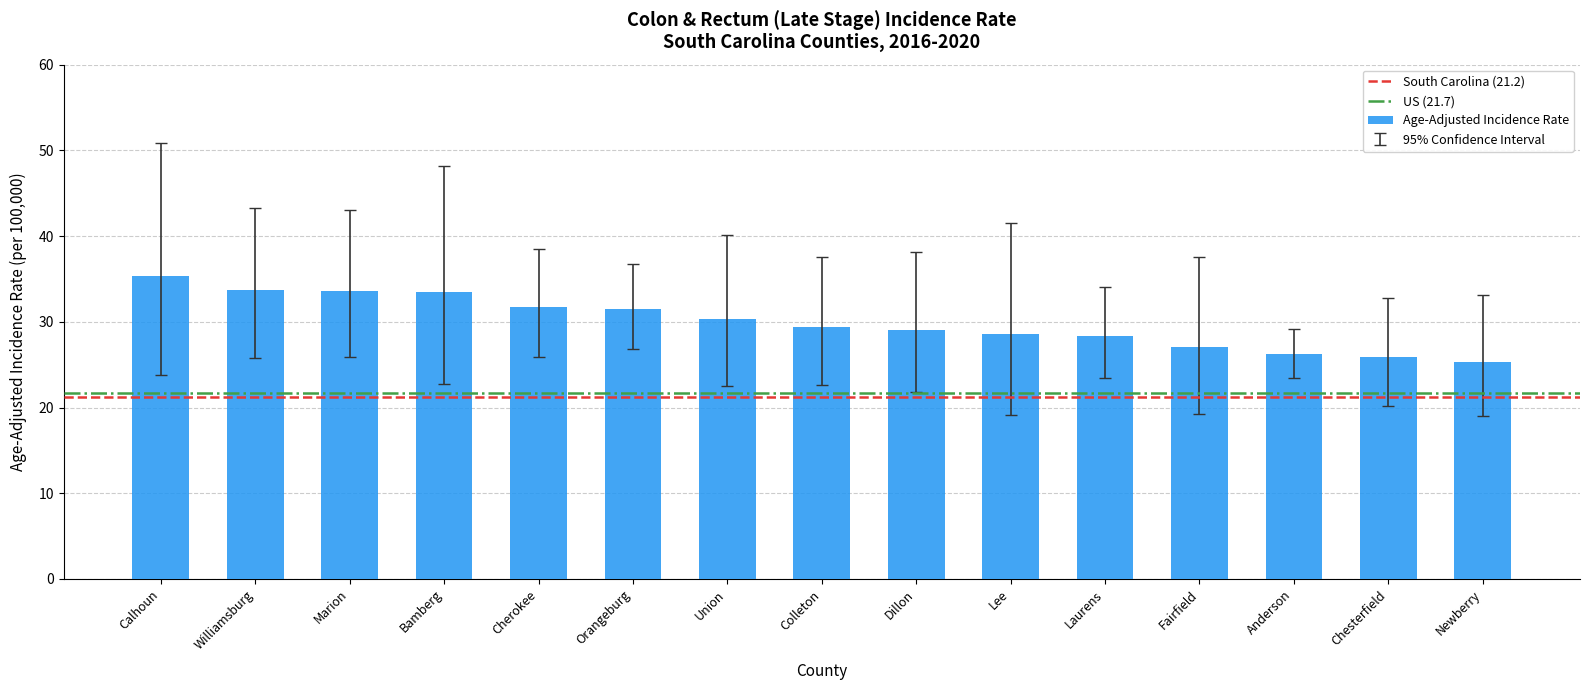

What is the difference between the values at Lee and Williamsburg?

5.1